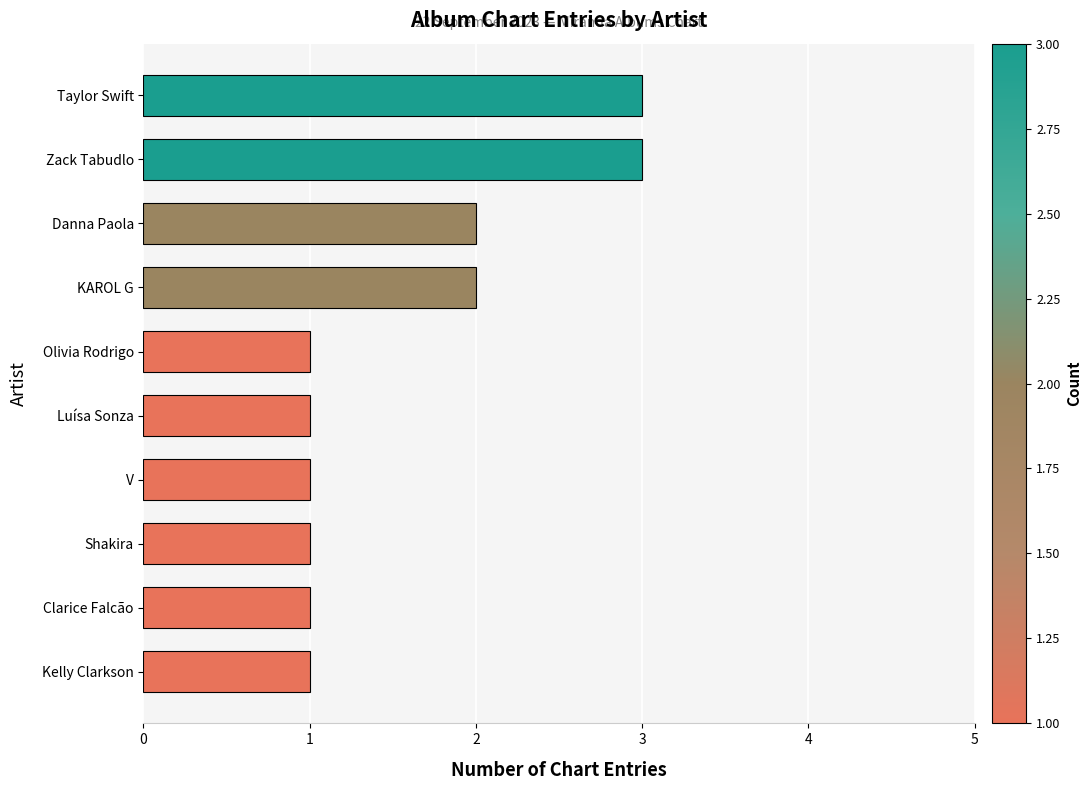

Approximately how many times larger is the value at Clarice Falcão compared to Luísa Sonza?

1.0